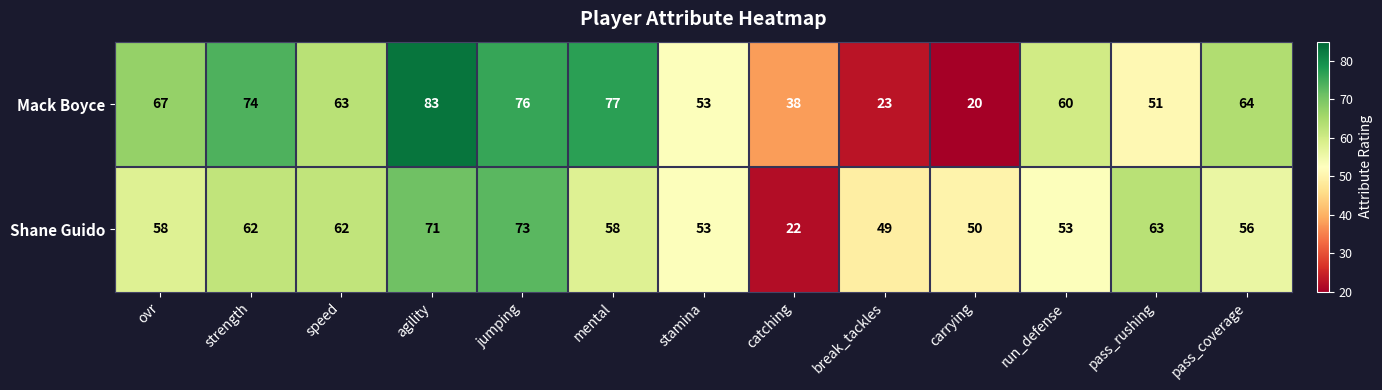

What is the total value across all series at stamina?

106